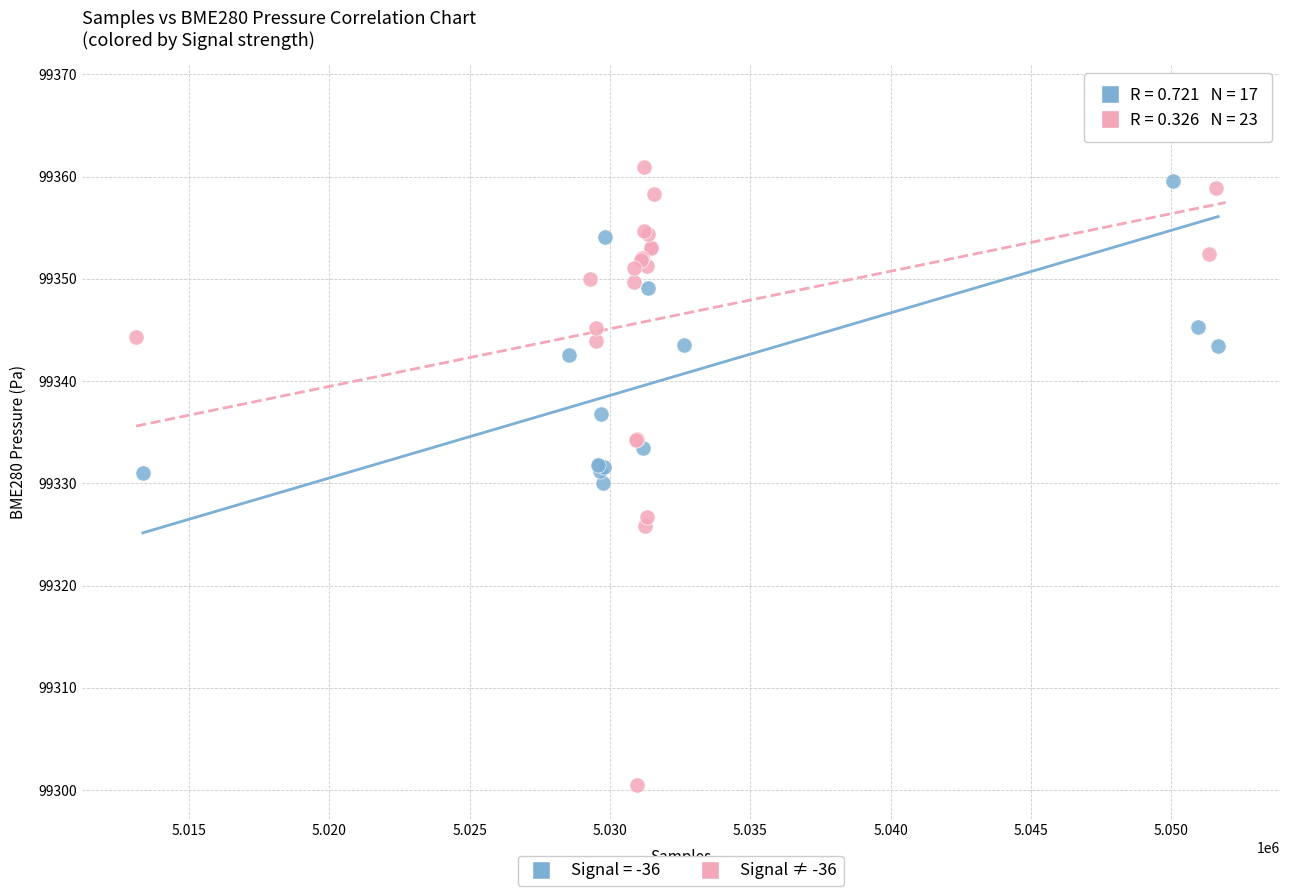

Which series has the largest Y range (max minus min)?

Signal ≠ -36